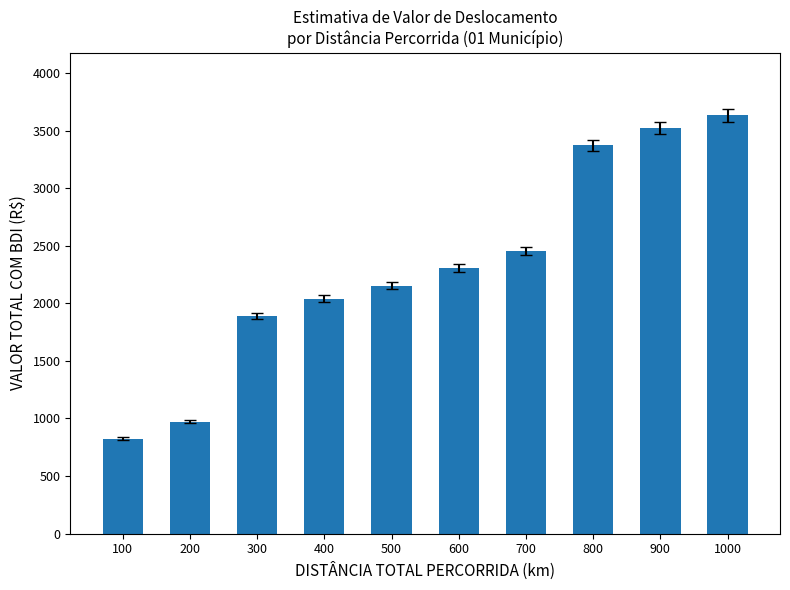

How many series are shown in this chart?

1